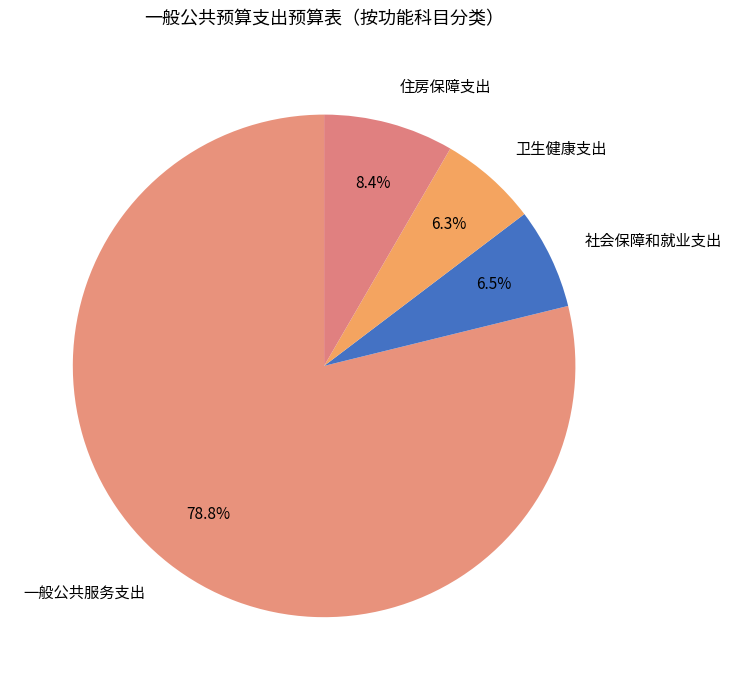

To the nearest percent, what is the combined percentage of 卫生健康支出 and 住房保障支出?

15%